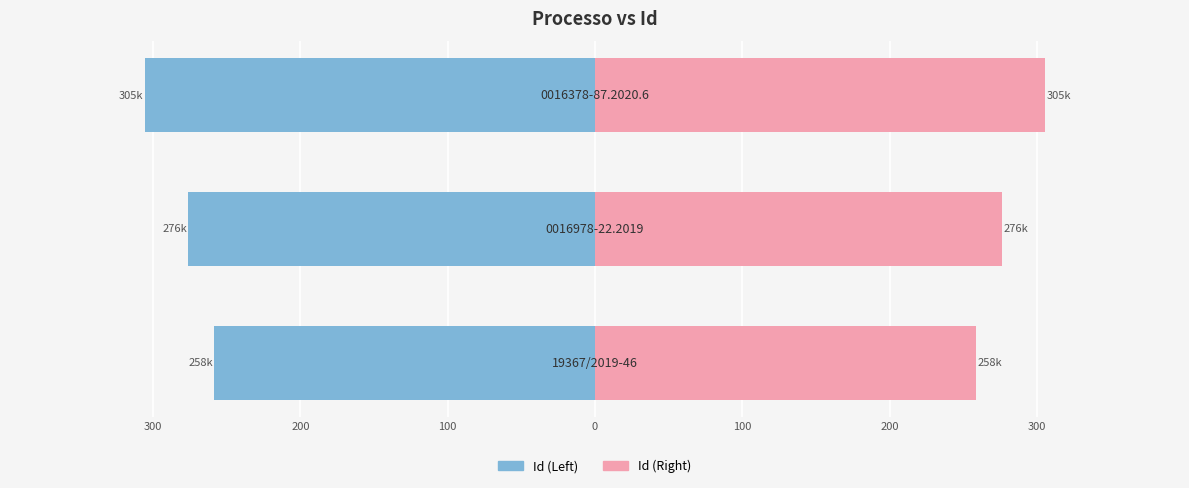

What is the difference between the maximum and minimum values in the Right (Id scaled) series?

47.0